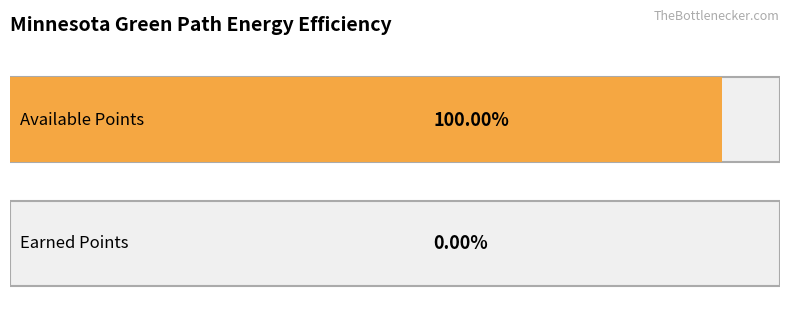

Which series has the largest total across all categories?

Available Points